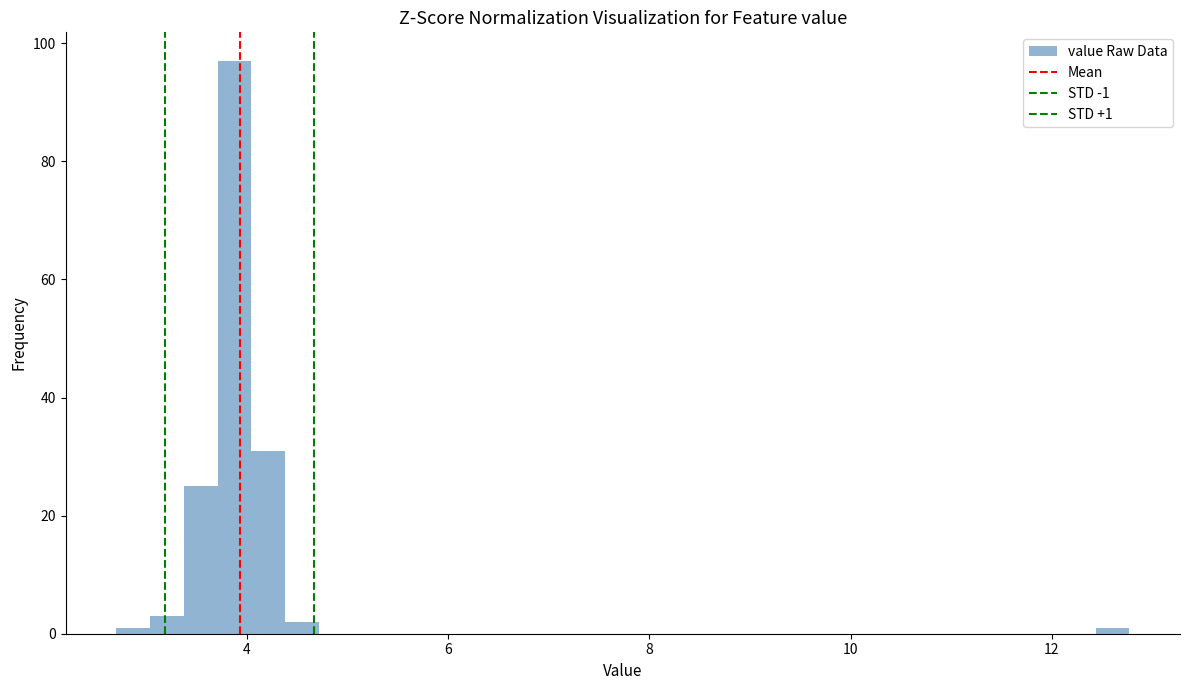

Read against the x-axis, roughly where is the centre of the tallest bar?

3.8